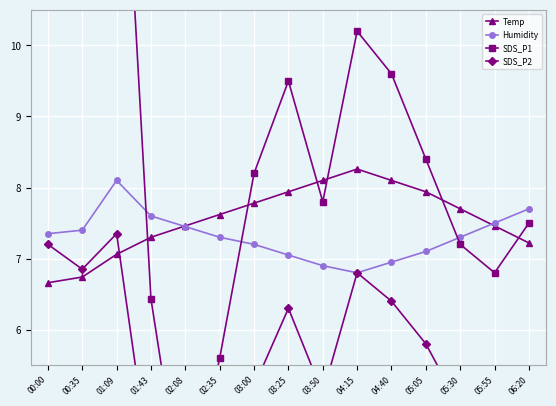

Which series has the largest total across all categories?

SDS_P1